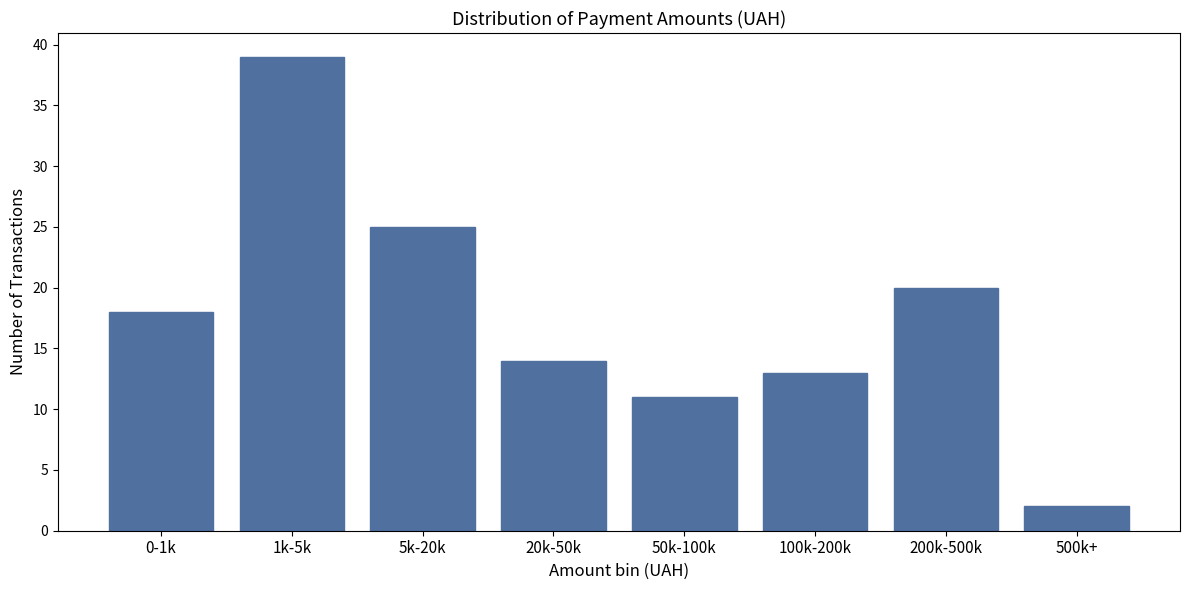

Reading left to right, transcribe all the data shown in this chart.

0-1k=18	1k-5k=39	5k-20k=25	20k-50k=14	50k-100k=11	100k-200k=13	200k-500k=20	500k+=2